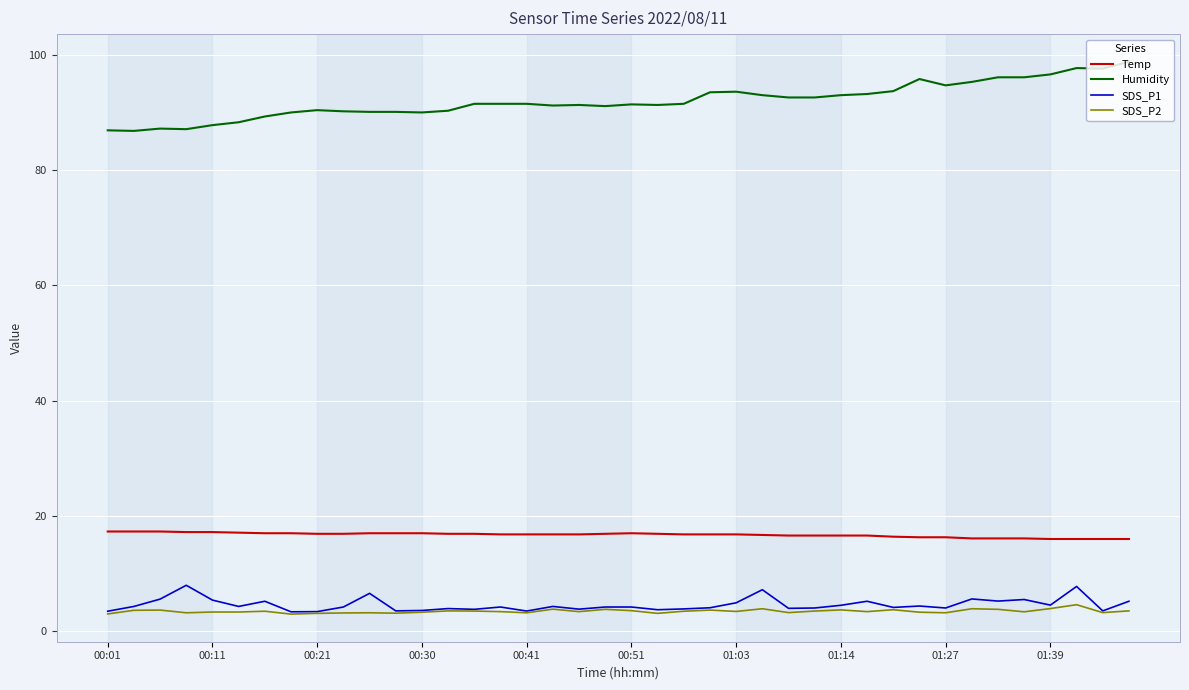

Which series has the largest total across all categories?

Humidity